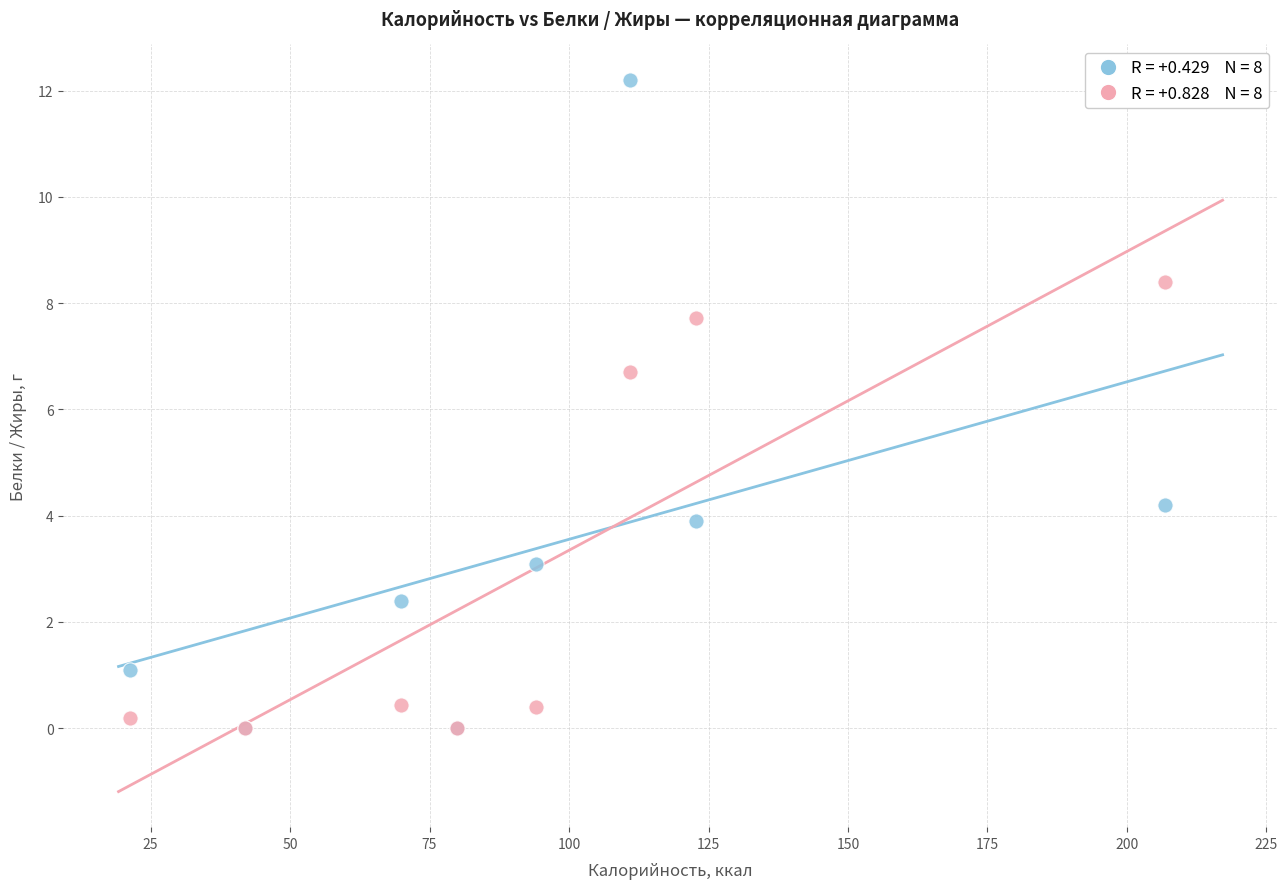

Across all series, what Y value is closest to 6?

6.7